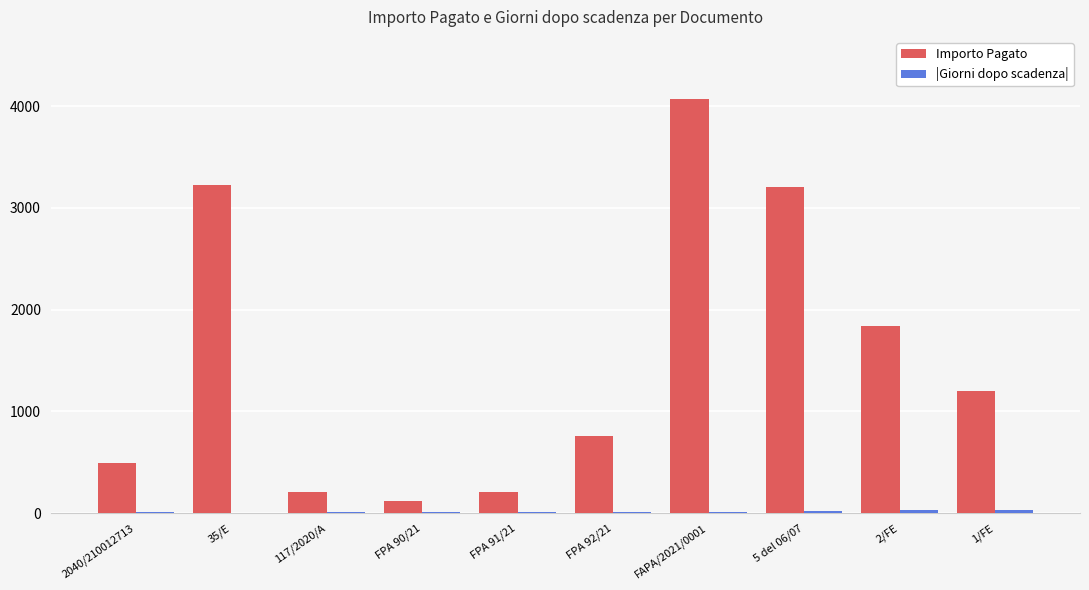

What is the sum of all Importo Pagato values?

15322.9